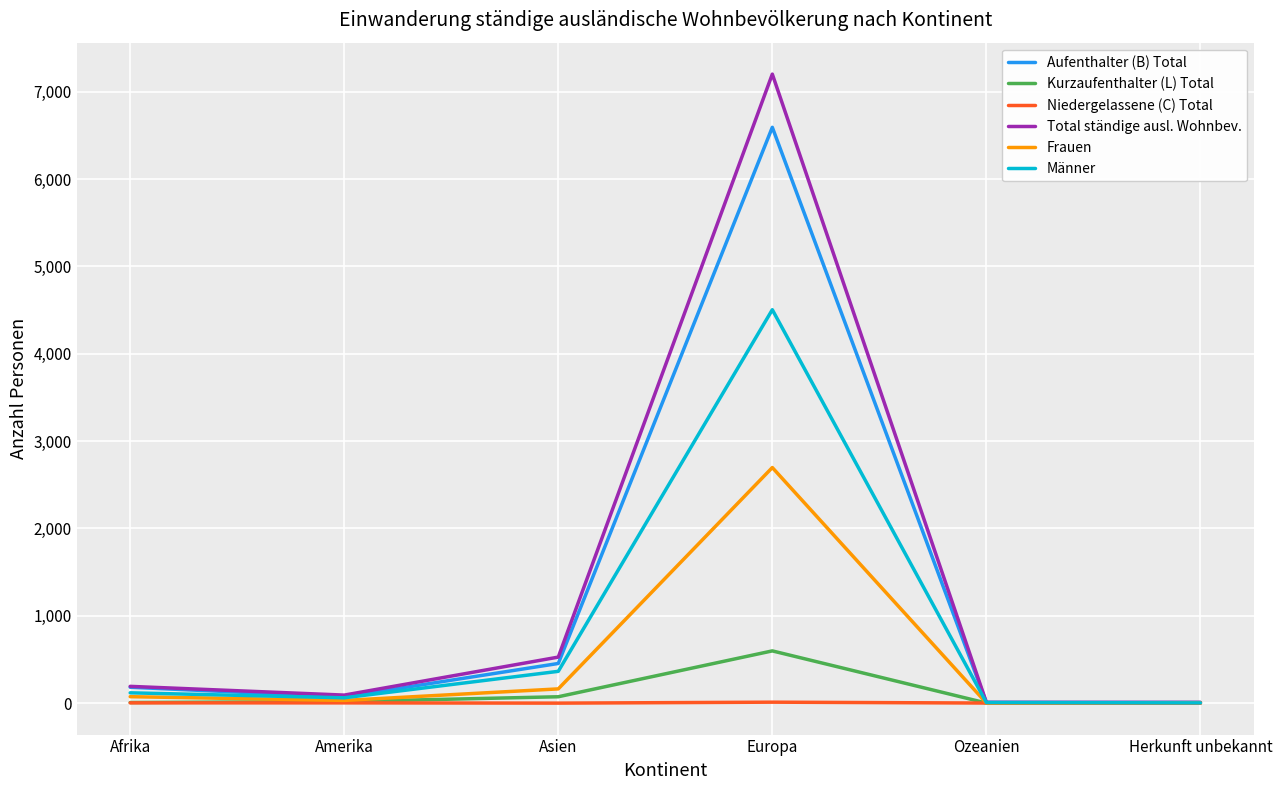

The Aufenthalter (B) Total series shows 2003 at Europa. True or false?

False